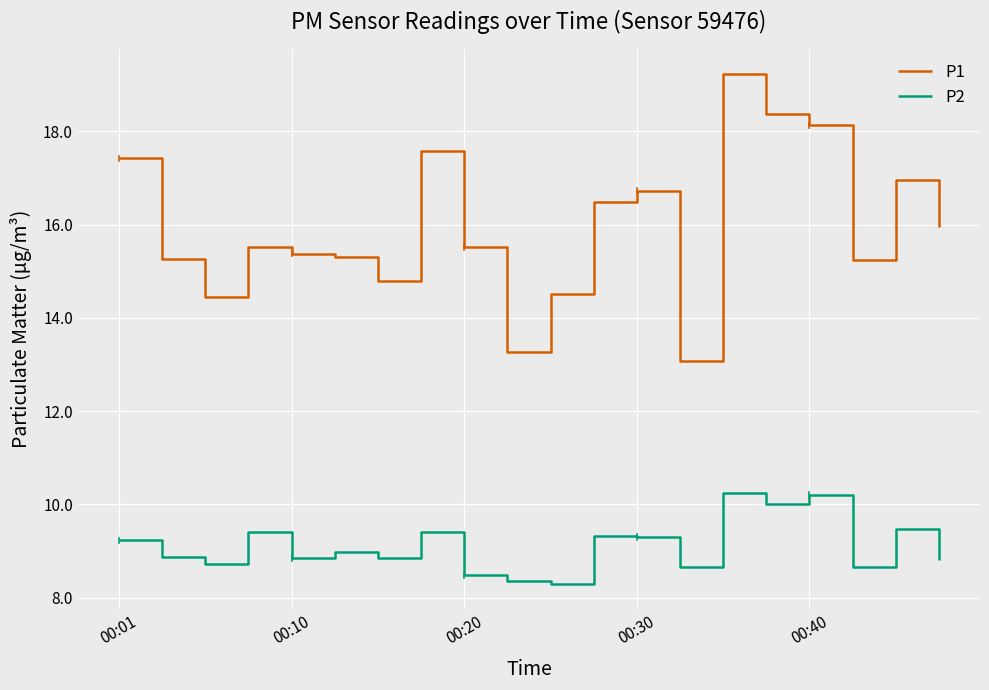

Which series has the largest range (max minus min)?

P1